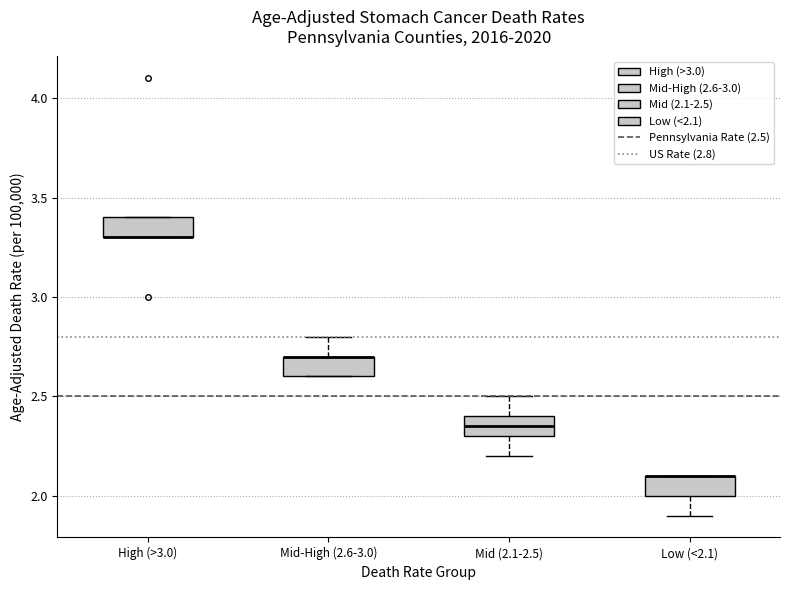

Where is the upper edge of the box for Mid (2.1-2.5) on the y-axis? The values are not printed on the chart, so give them approximately, as read against the axis.

2.40